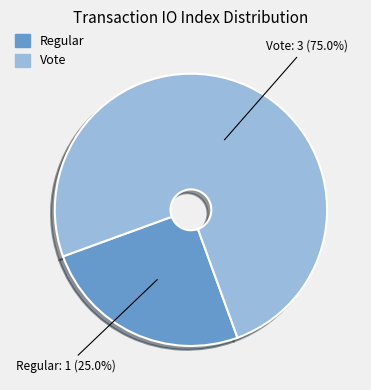

Is it true that Regular is 35% of the pie?

False